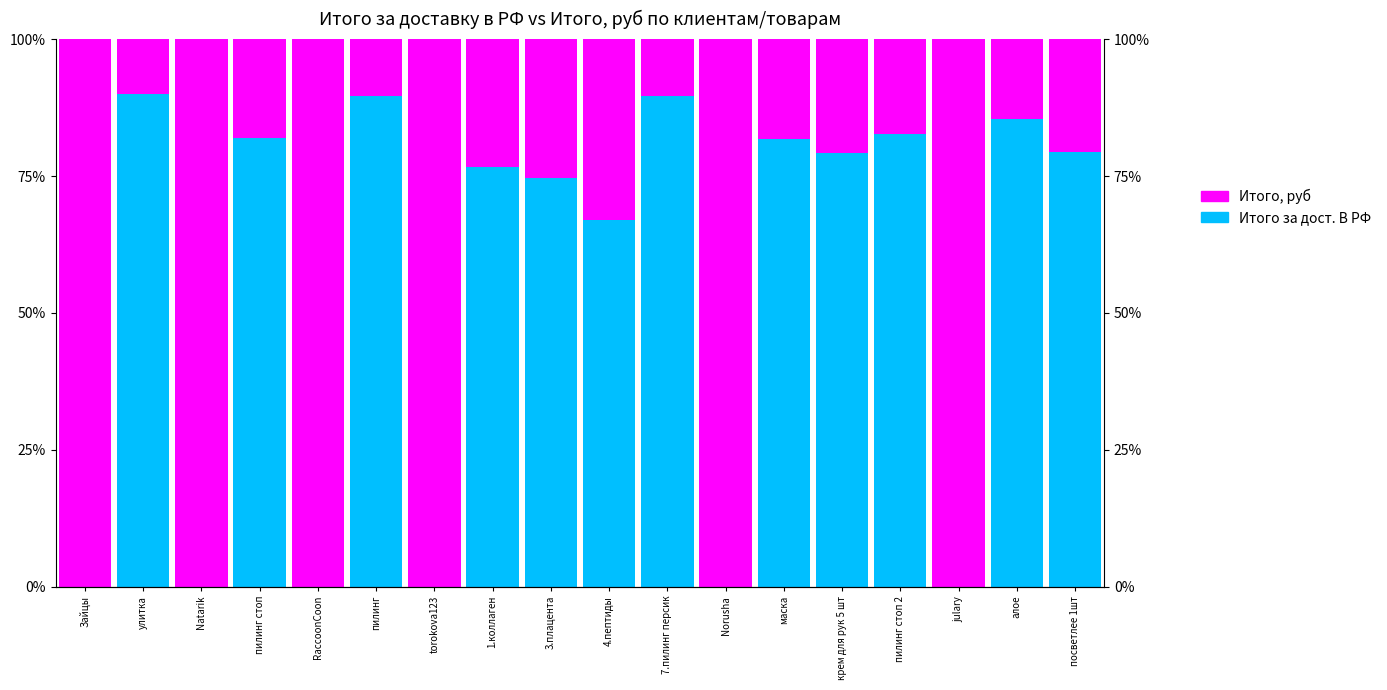

True or false: Итого, руб has a value of 20.6 at посветлее 1шт.

True